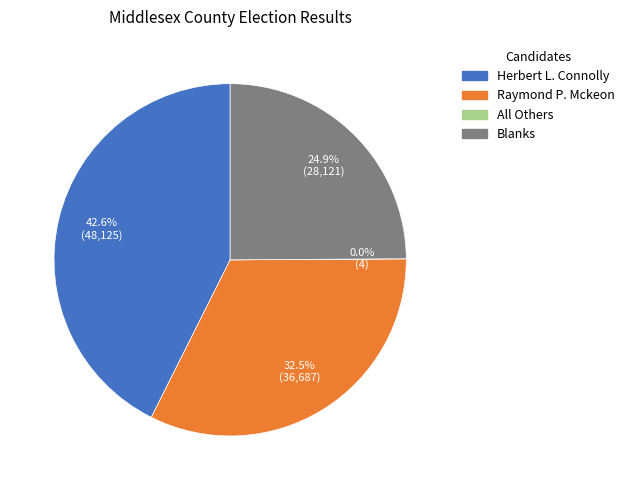

Does Raymond P. Mckeon represent more than half of the total?

No